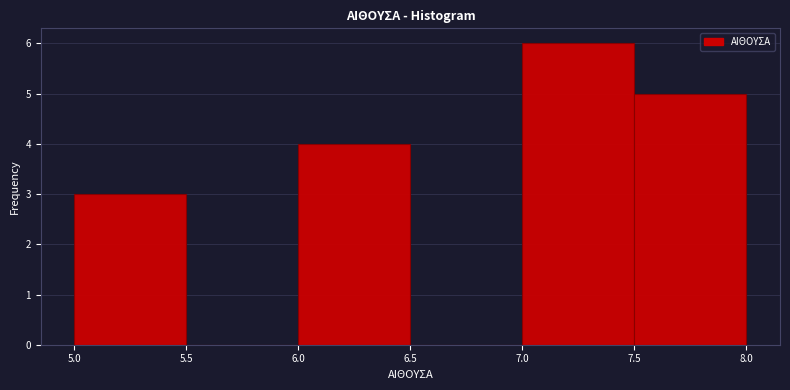

Reading left to right, transcribe this chart: for each bar, give the range it covers on the x-axis and its height. The values are not printed on the chart, so give them approximately, as read against the axis.

5.0 to 5.5: 3
5.5 to 6.0: 0
6.0 to 6.5: 4
6.5 to 7.0: 0
7.0 to 7.5: 6
7.5 to 8.0: 5